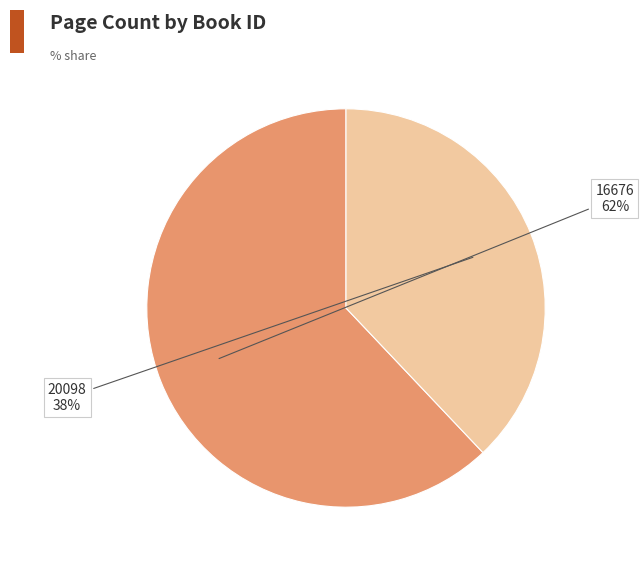

To the nearest percent, what percentage of the pie is 16676?

62%